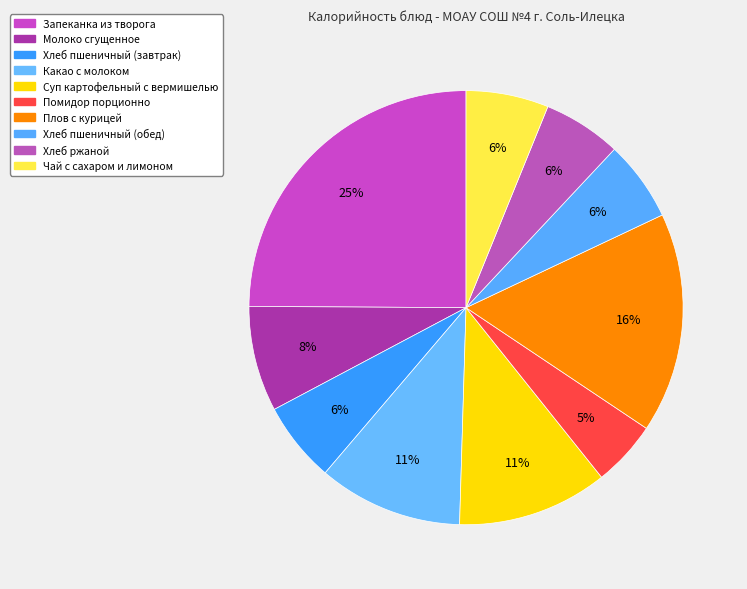

To the nearest percent, what is the combined percentage of Чай с сахаром и лимоном and Помидор порционно?

11%